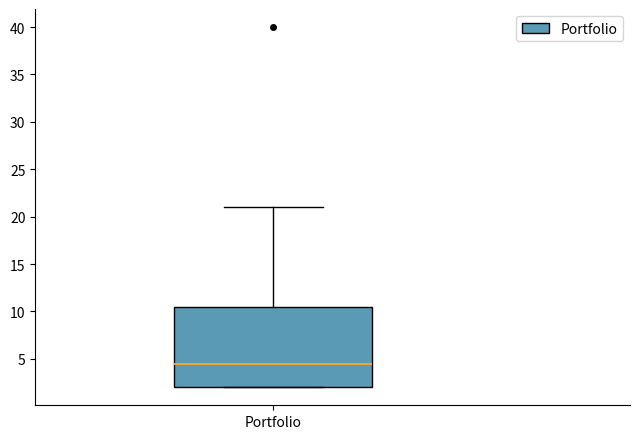

Where is the upper edge of the box for Portfolio on the y-axis? The values are not printed on the chart, so give them approximately, as read against the axis.

10.5